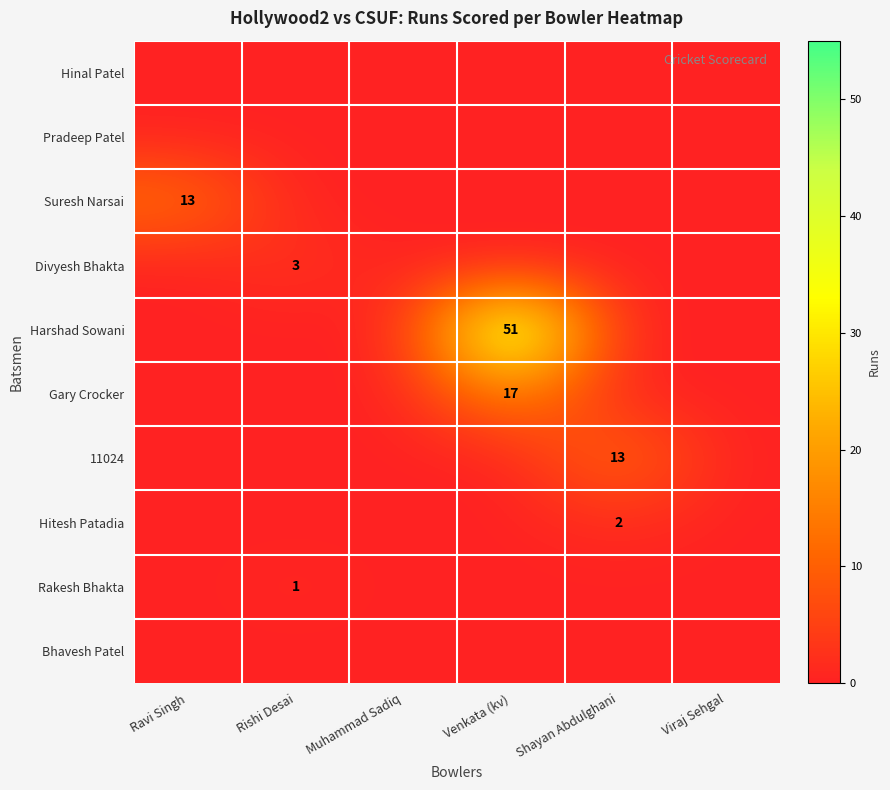

Is it true that Harshad Sowani equals 73 at Venkata (kv)?

False